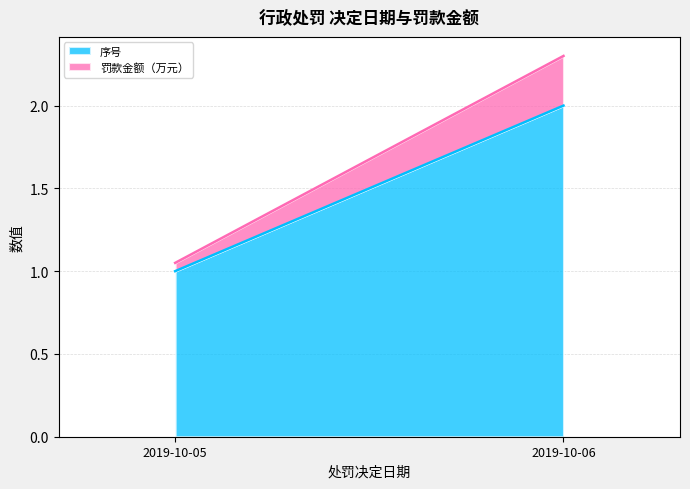

Reading right to left, list all the values displayed in this chart.

序号: 2019-10-06=2.0	2019-10-05=1.0
罚款金额（万元）: 2019-10-06=0.3	2019-10-05=0.1